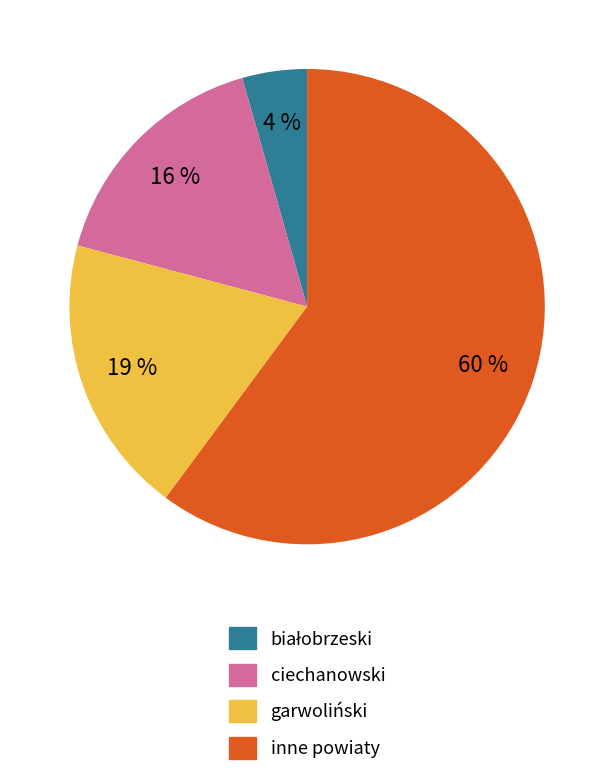

To the nearest percent, what is the average slice percentage?

25%